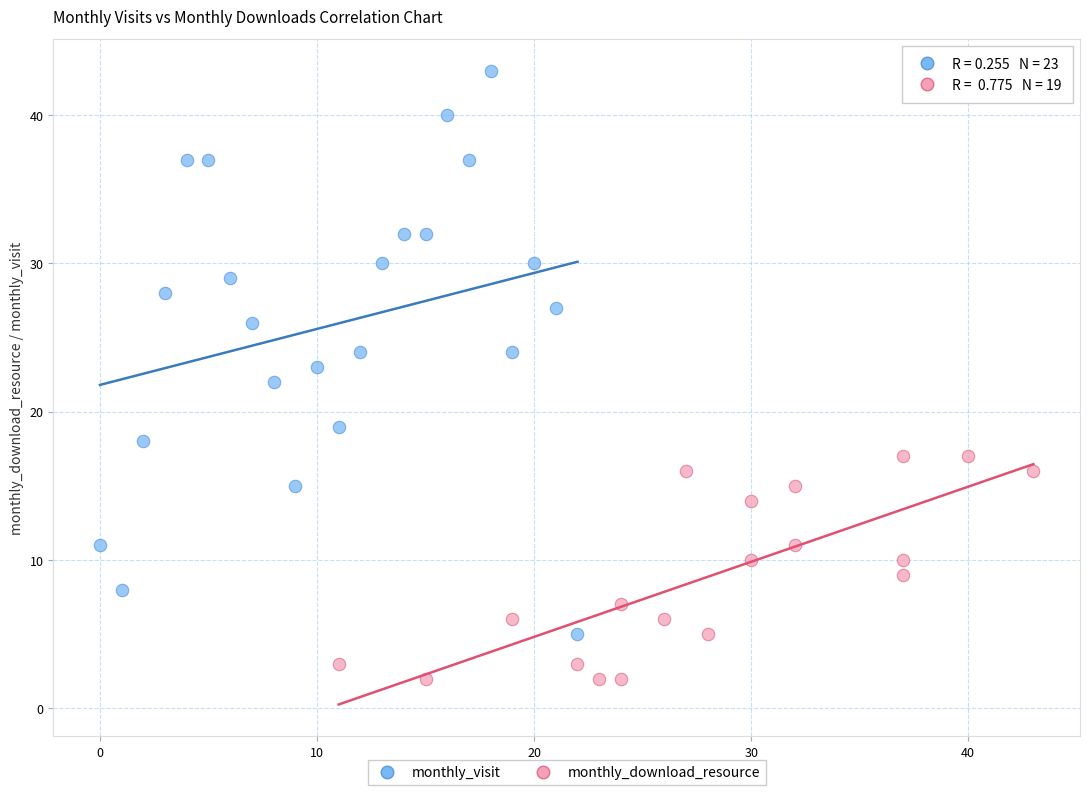

Which series has the largest Y range (max minus min)?

monthly_visit